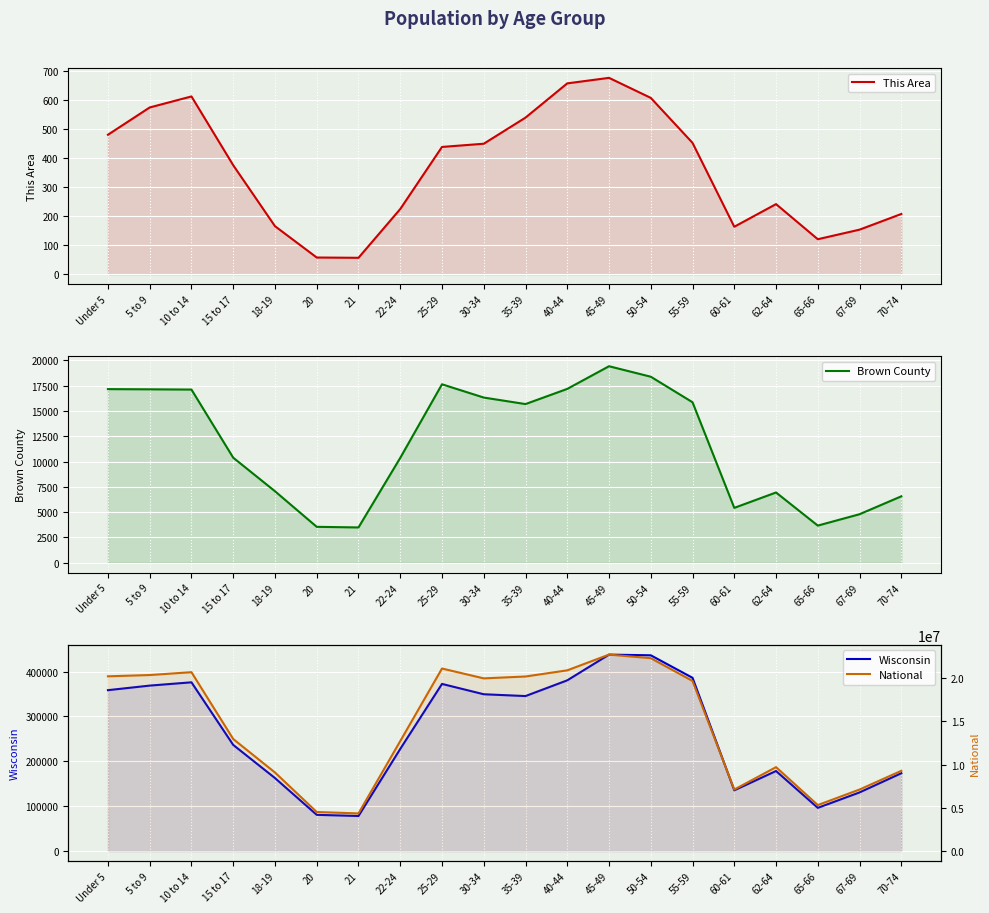

True or false: National and Brown County intersect in this chart.

False